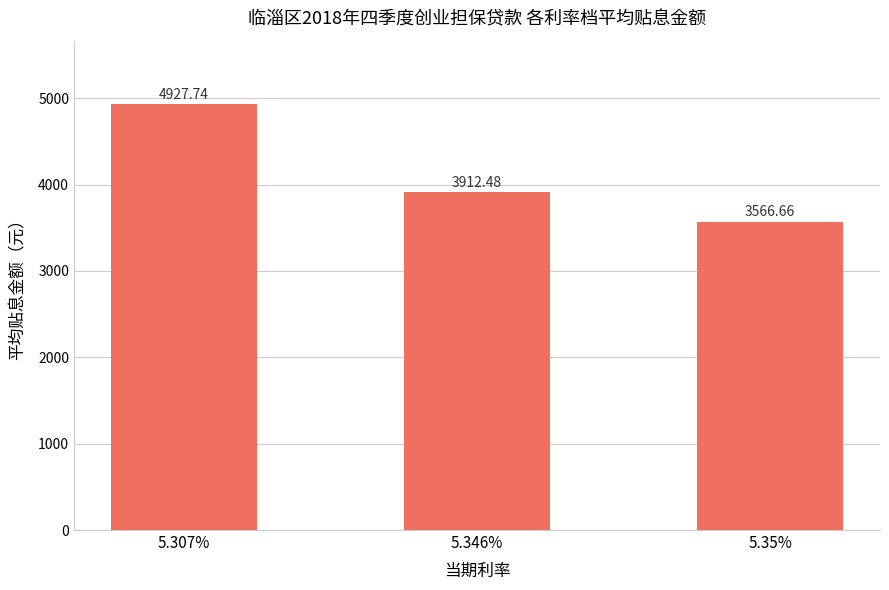

True or false: the data shows 8224.1 at 5.307%.

False